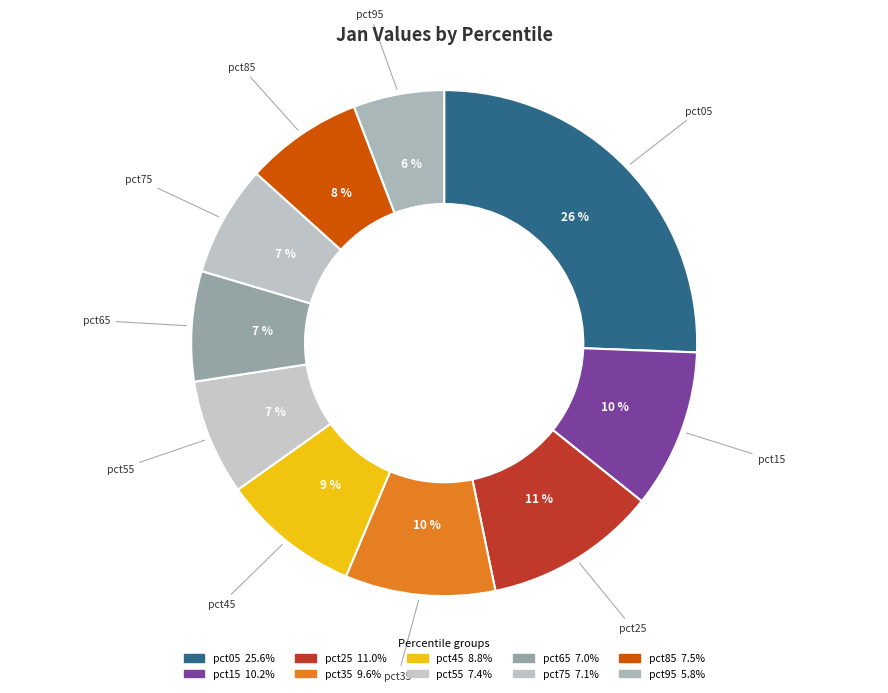

How many segments does this pie chart have?

10